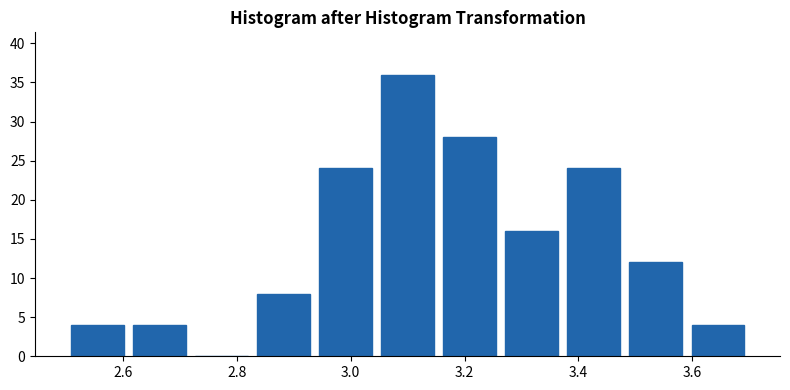

Reading left to right, transcribe this chart: for each bar, give the range it covers on the x-axis and its height. Neither the bar edges nor the heights are printed on the chart, so give them approximately, as read against the axes.

2.50 to 2.60: 4
2.60 to 2.72: 4
2.72 to 2.82: 0
2.82 to 2.94: 8
2.94 to 3.04: 24
3.04 to 3.16: 36
3.16 to 3.26: 28
3.26 to 3.38: 16
3.38 to 3.48: 24
3.48 to 3.60: 12
3.60 to 3.70: 4